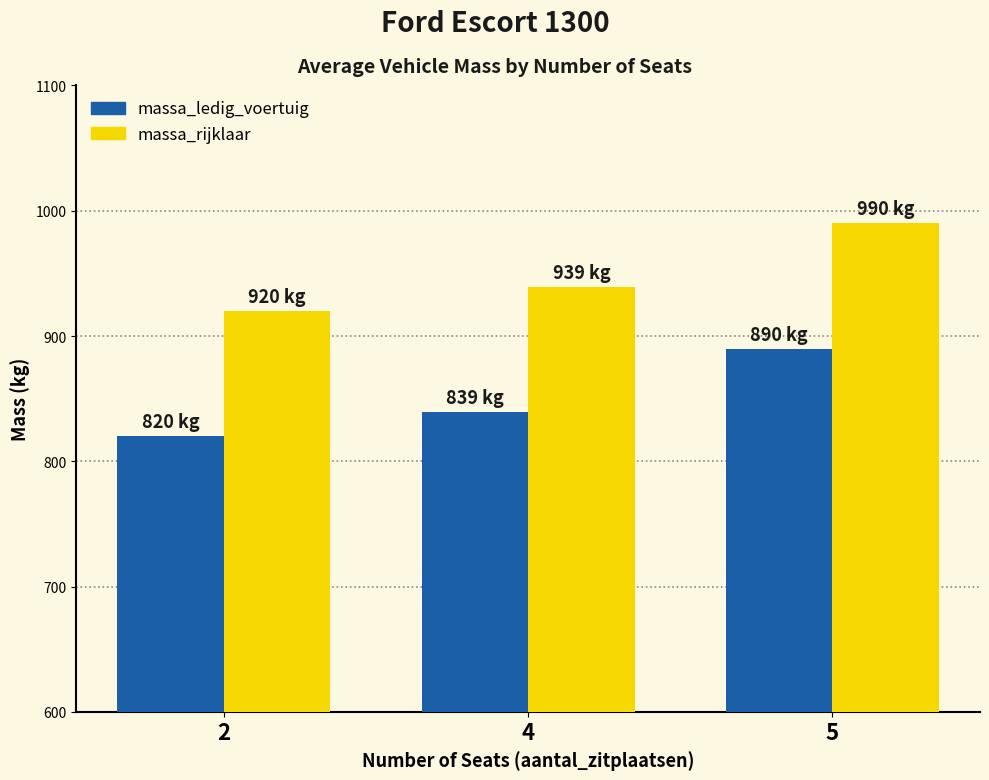

Are the bars horizontal?

No